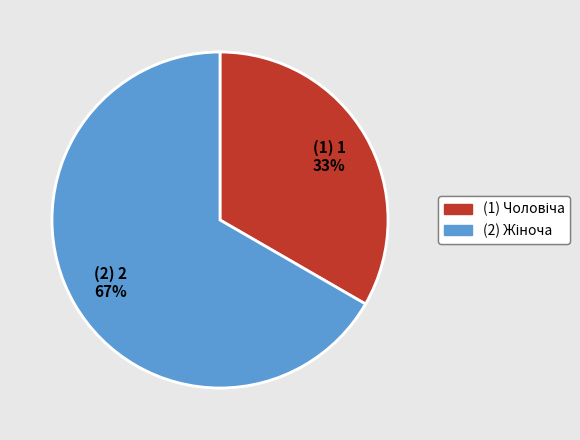

Is there a majority slice in this chart?

Yes